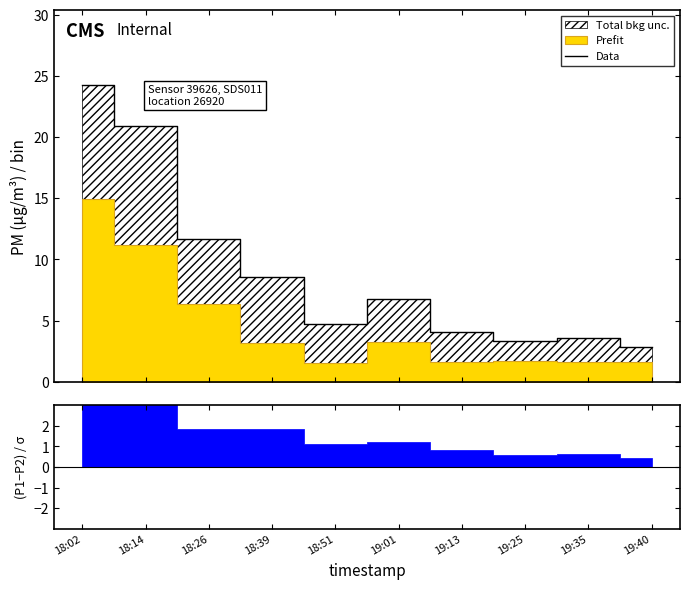

Rank the categories by value from highest to lowest.

18:02, 18:14, 18:26, 18:39, 19:01, 18:51, 19:13, 19:35, 19:25, 19:40